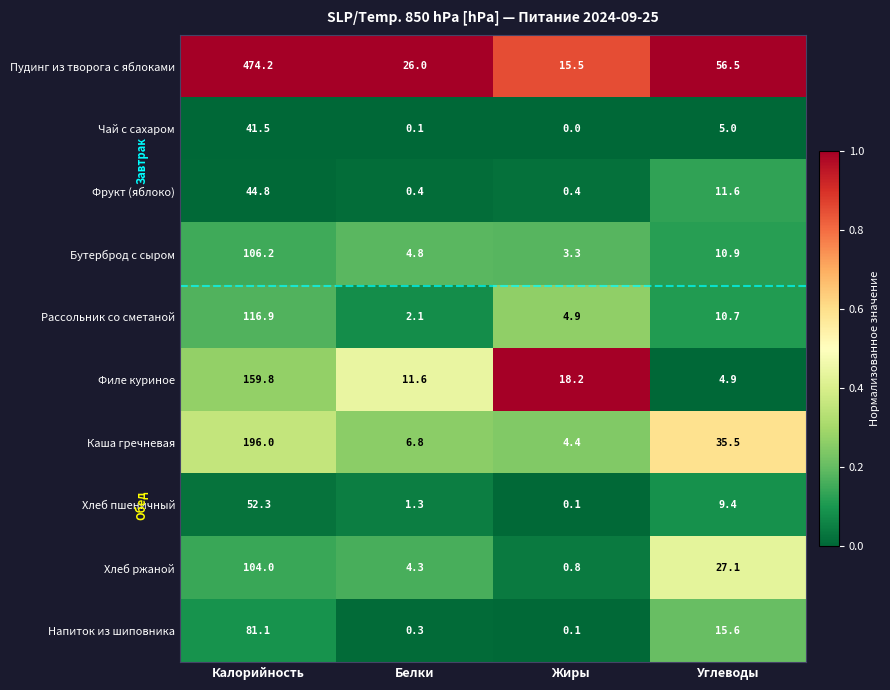

Read the Фрукт (яблоко) value at Калорийность.

44.8